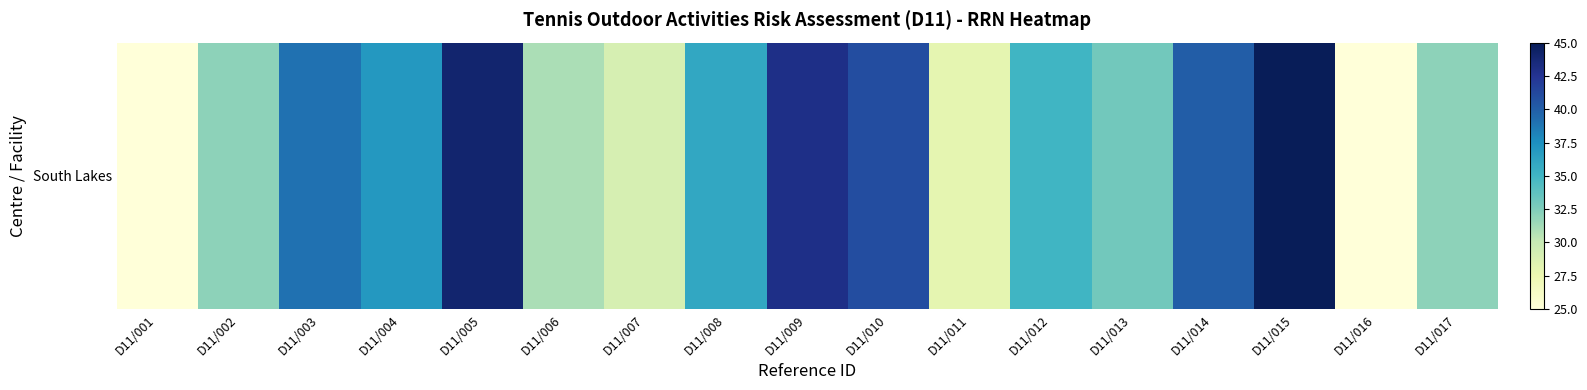

What is the difference between the maximum and minimum values?

20